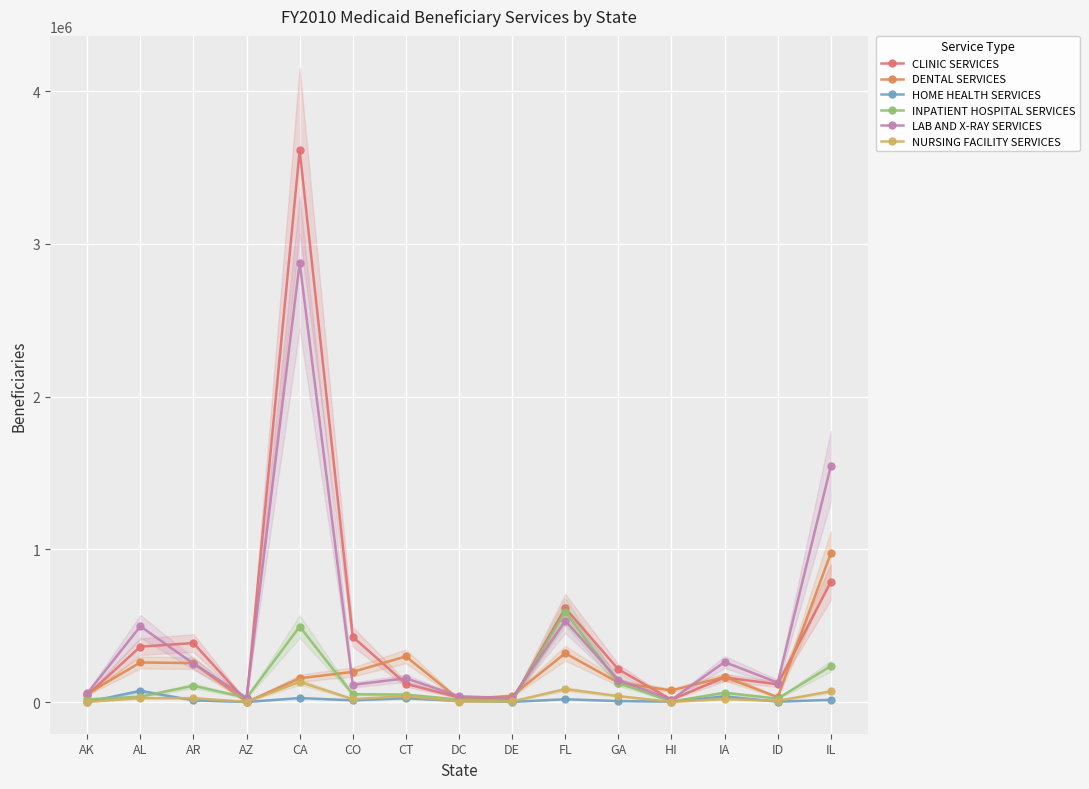

Reading right to left, what are all the values shown in this chart?

CLINIC SERVICES: IL=786210	ID=116142	IA=161381	HI=15537	GA=214092	FL=615661	DE=9604	DC=29529	CT=119065	CO=427020	CA=3612354	AZ=4202	AR=386259	AL=362706	AK=44305
DENTAL SERVICES: IL=973757	ID=31663	IA=164809	HI=75641	GA=127200	FL=319548	DE=40920	DC=17867	CT=298548	CO=197366	CA=155657	AZ=291	AR=254848	AL=259209	AK=53347
HOME HEALTH SERVICES: IL=14668	ID=2290	IA=37317	HI=2444	GA=6445	FL=18516	DE=1091	DC=6850	CT=24886	CO=11402	CA=26291	AZ=287	AR=10951	AL=73129	AK=295
INPATIENT HOSPITAL SERVICES: IL=235387	ID=22265	IA=60987	HI=3315	GA=125015	FL=591148	DE=8424	DC=16528	CT=48681	CO=50896	CA=493900	AZ=27641	AR=106618	AL=35307	AK=17563
LAB AND X-RAY SERVICES: IL=1544559	ID=126883	IA=261903	HI=14771	GA=145680	FL=531832	DE=25864	DC=37543	CT=155756	CO=112176	CA=2876674	AZ=27736	AR=251704	AL=495940	AK=56272
NURSING FACILITY SERVICES: IL=69991	ID=7821	IA=19562	HI=1168	GA=39140	FL=84669	DE=3900	DC=3527	CT=38969	CO=18971	CA=132066	AZ=1368	AR=25321	AL=25298	AK=994